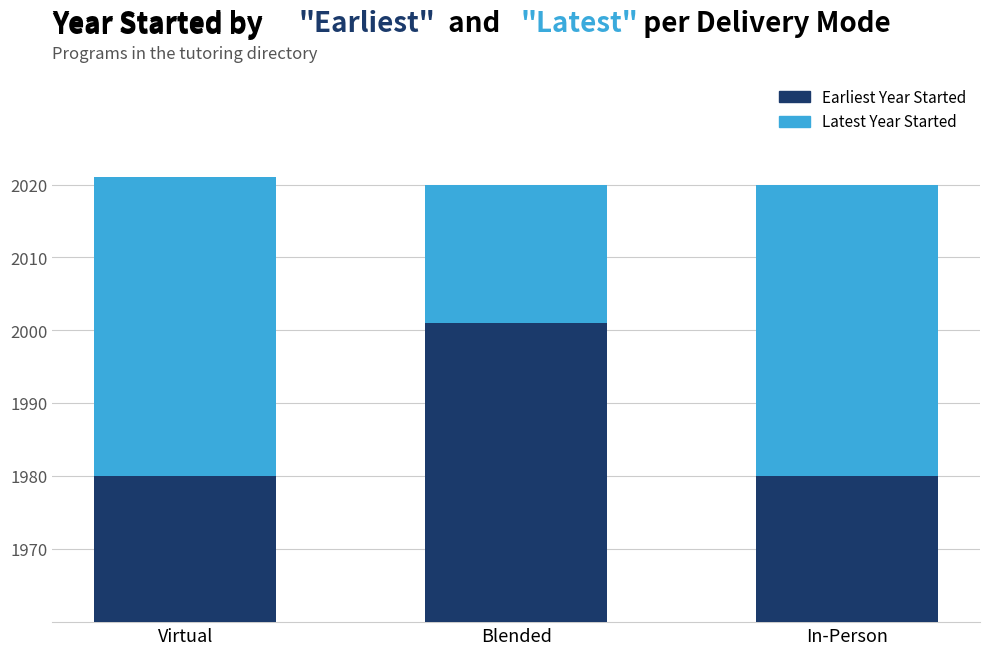

How many values in the Latest Year Started series are below 40?

1